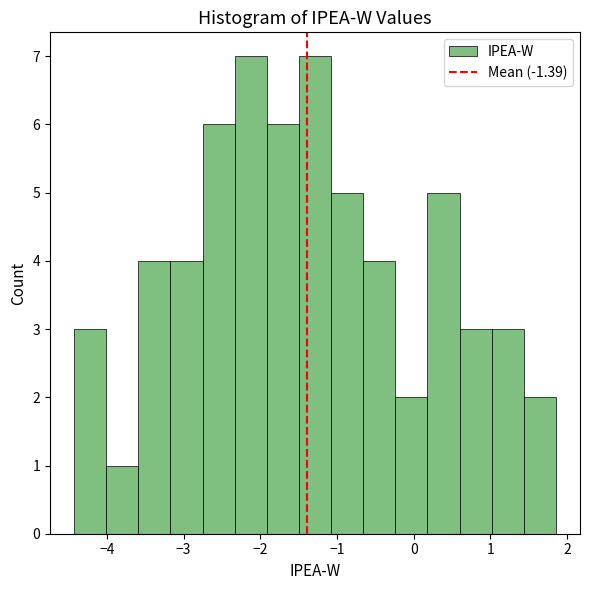

Reading left to right, transcribe this chart: for each bar, give the range it covers on the x-axis and its height. Neither the bar edges nor the heights are printed on the chart, so give them approximately, as read against the axes.

-4.4 to -4.0: 3
-4.0 to -3.6: 1
-3.6 to -3.2: 4
-3.2 to -2.8: 4
-2.8 to -2.3: 6
-2.3 to -1.9: 7
-1.9 to -1.5: 6
-1.5 to -1.1: 7
-1.1 to -0.7: 5
-0.7 to -0.2: 4
-0.2 to 0.2: 2
0.2 to 0.6: 5
0.6 to 1.0: 3
1.0 to 1.4: 3
1.4 to 1.9: 2